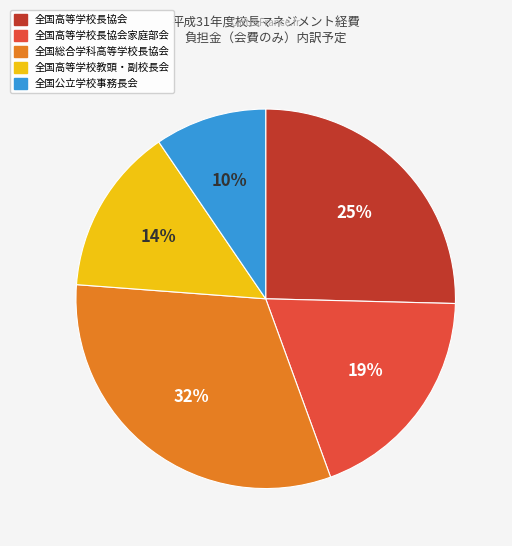

Count the number of slices in the pie.

5